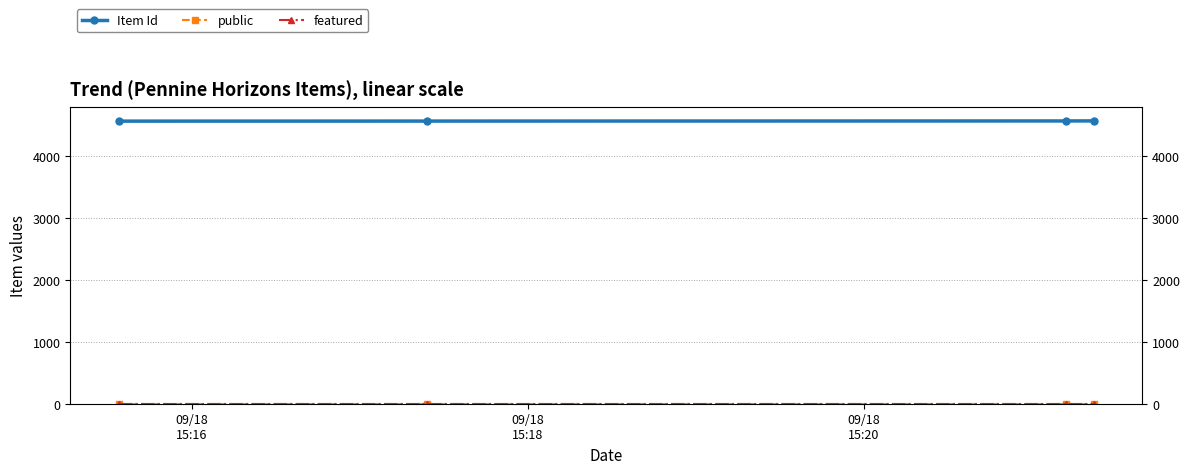

What is the greatest value displayed?

4567